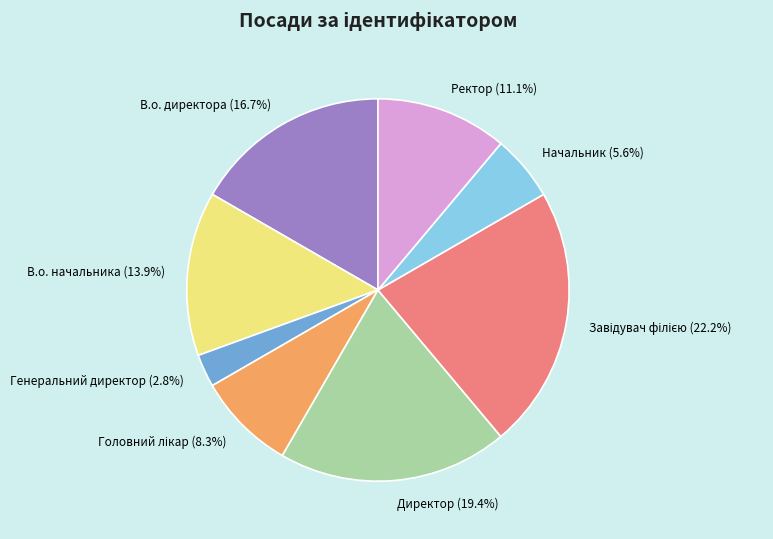

True or false: В.о. начальника accounts for 14% of the total.

True